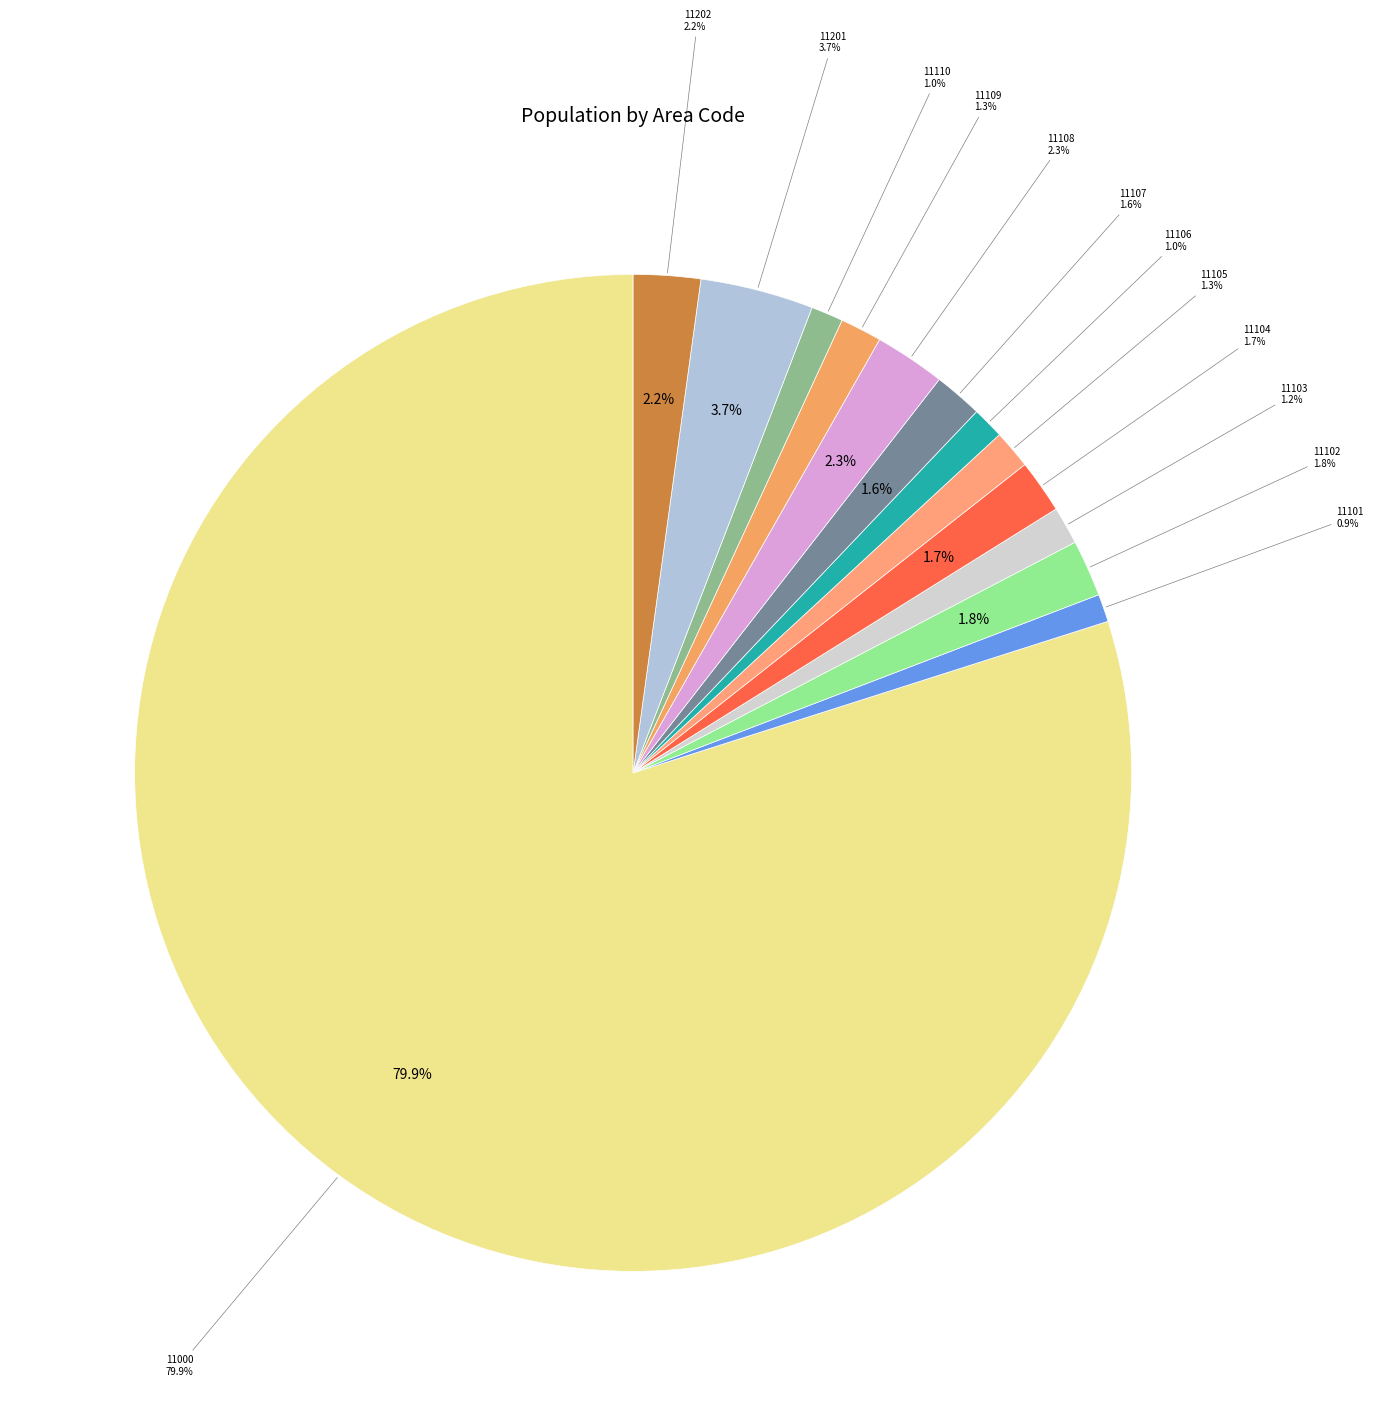

Is 11104 the majority of the pie?

No